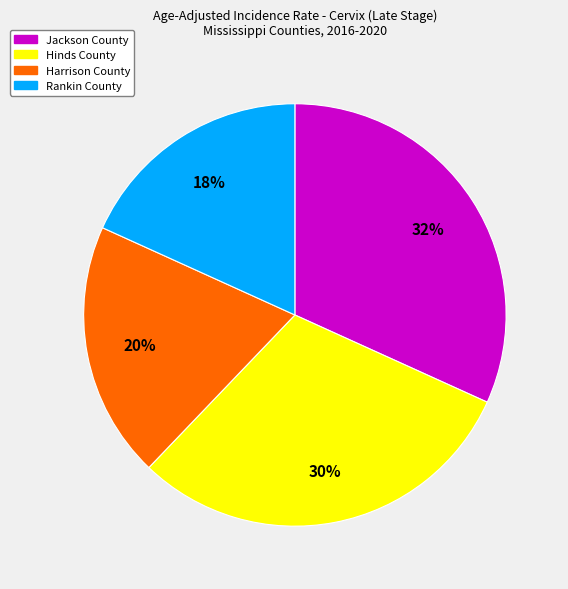

How many slices are in this pie chart?

4